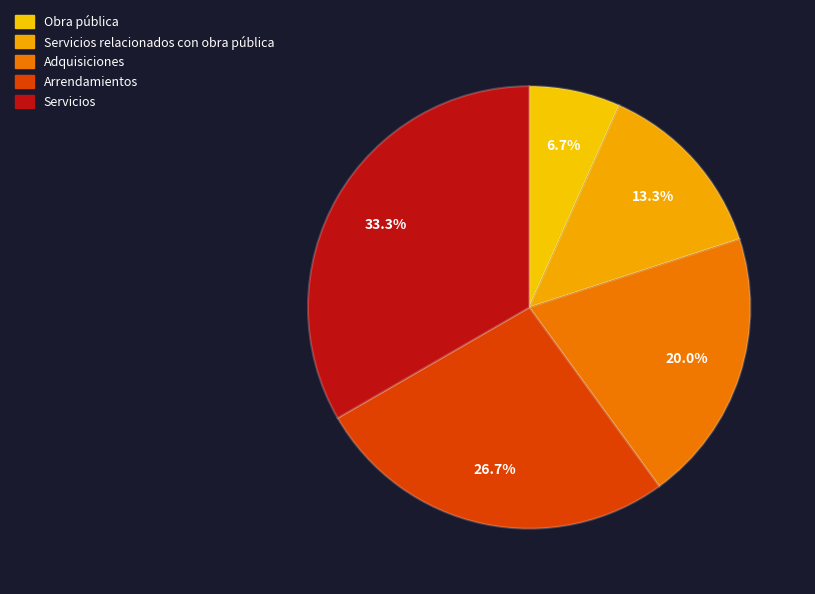

To the nearest percent, what is the average slice percentage?

20%